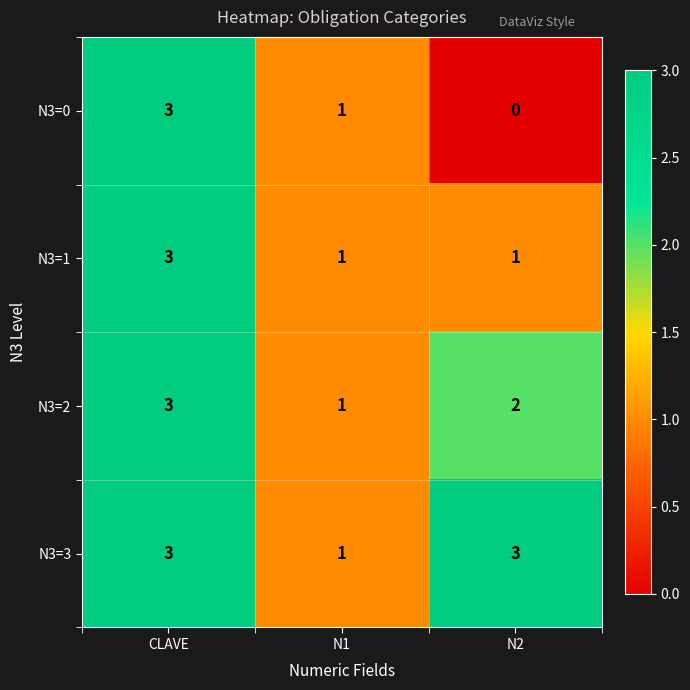

Which series has the largest total across all categories?

N3=3